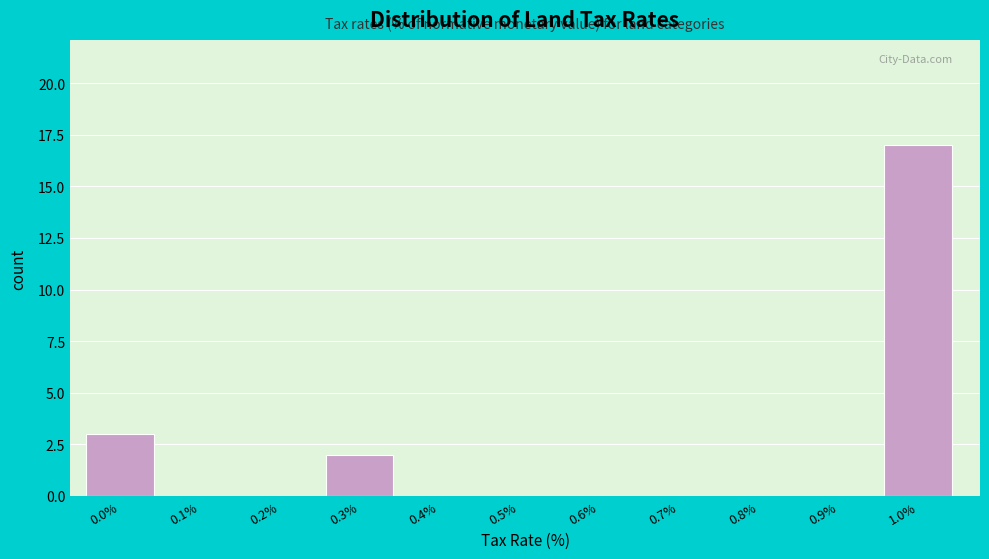

Reading left to right, extract all data points from this chart.

0.0%=3	0.1%=0	0.2%=0	0.3%=2	0.4%=0	0.5%=0	0.6%=0	0.7%=0	0.8%=0	0.9%=0	1.0%=17